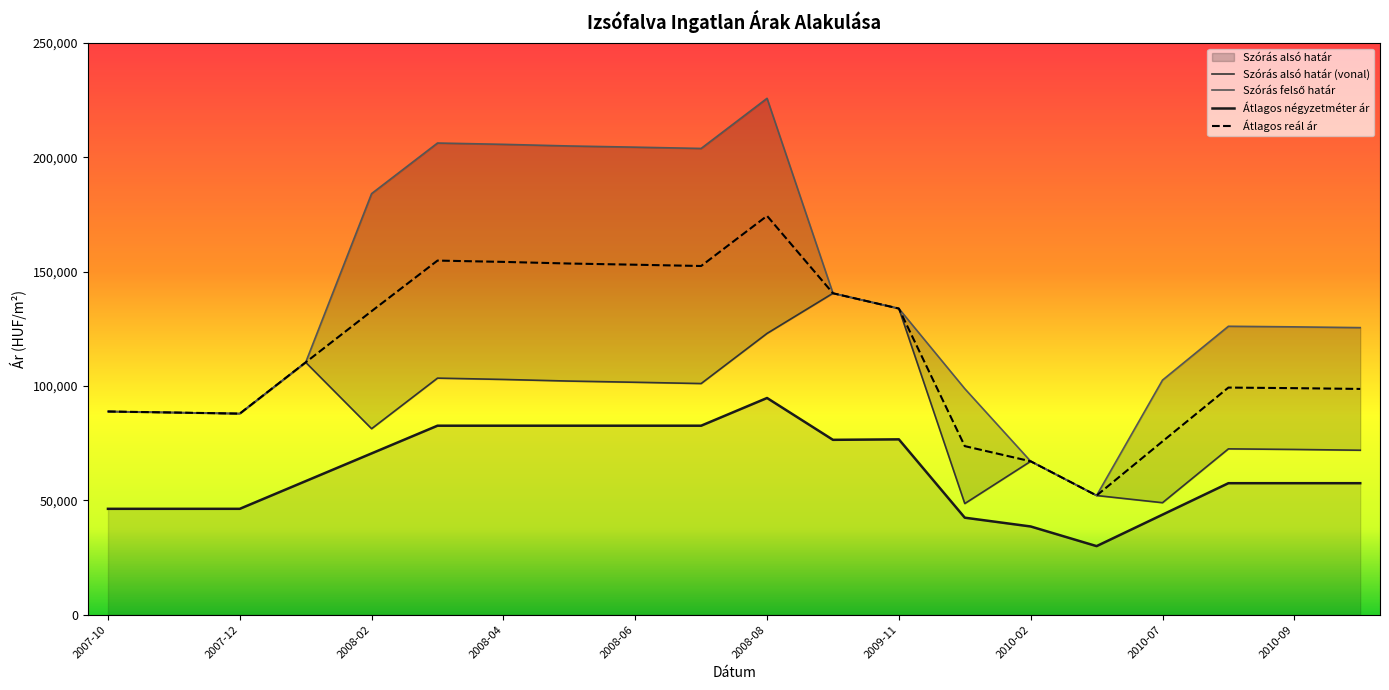

What is the label of the 19th point from the left?

2010-09